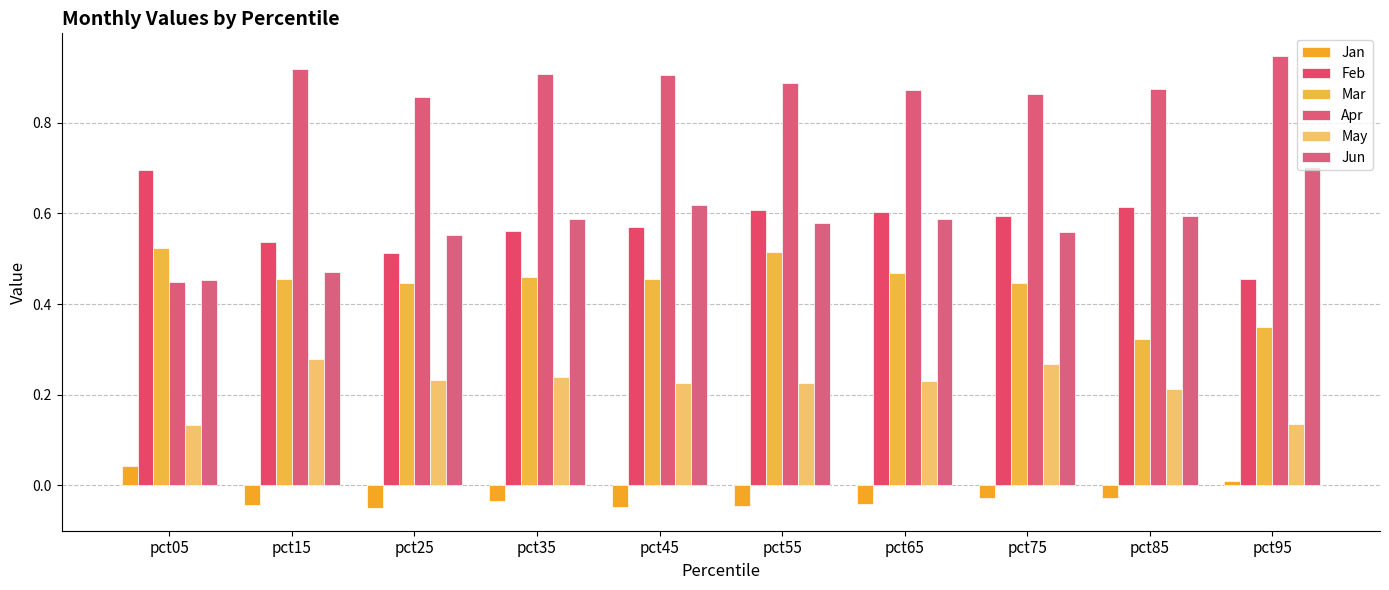

How many data points does each series have?

10